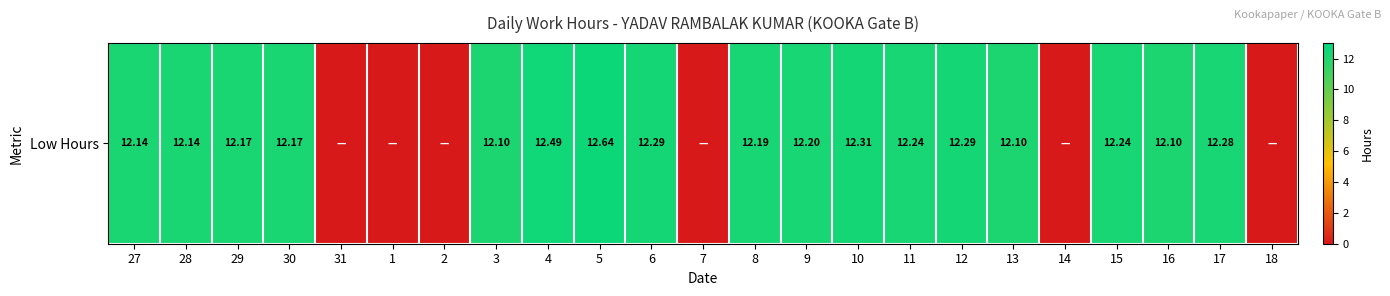

Approximately how many times larger is the value at 3 compared to 27?

1.0